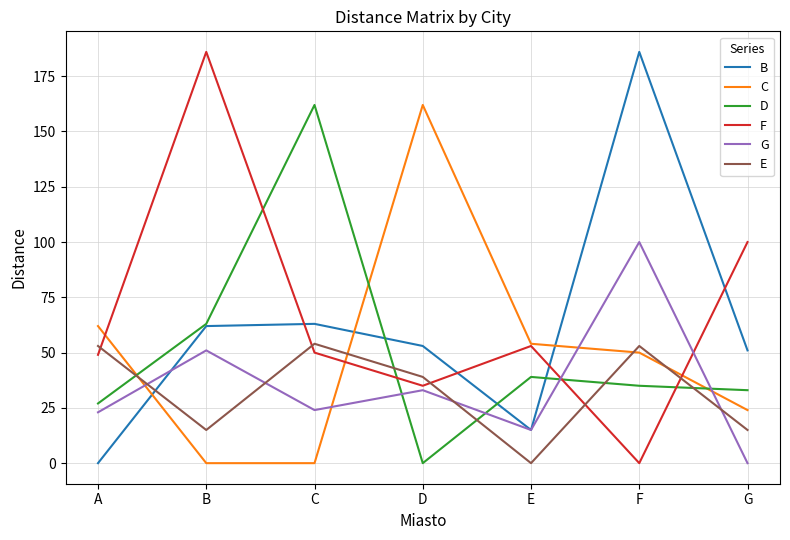

What is the spread (max minus min) of values at C?

162